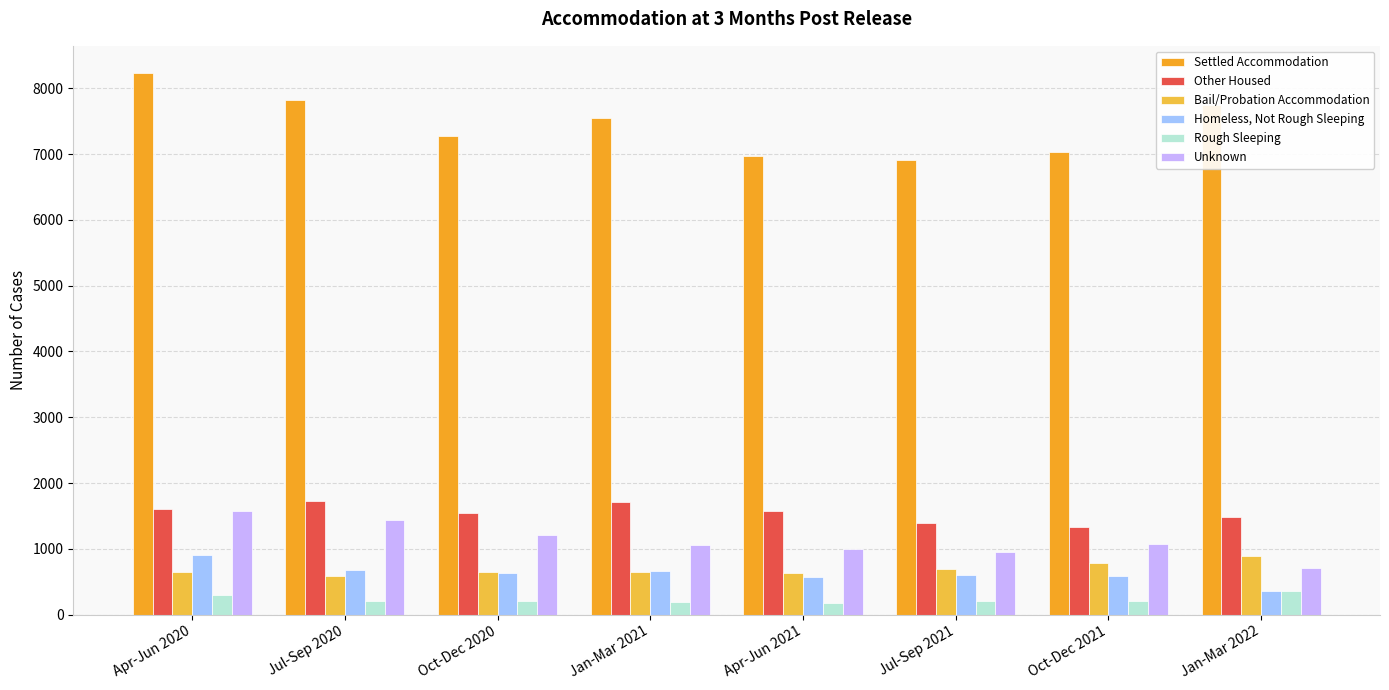

The Settled Accommodation series shows 2930 at Jul-Sep 2021. True or false?

False